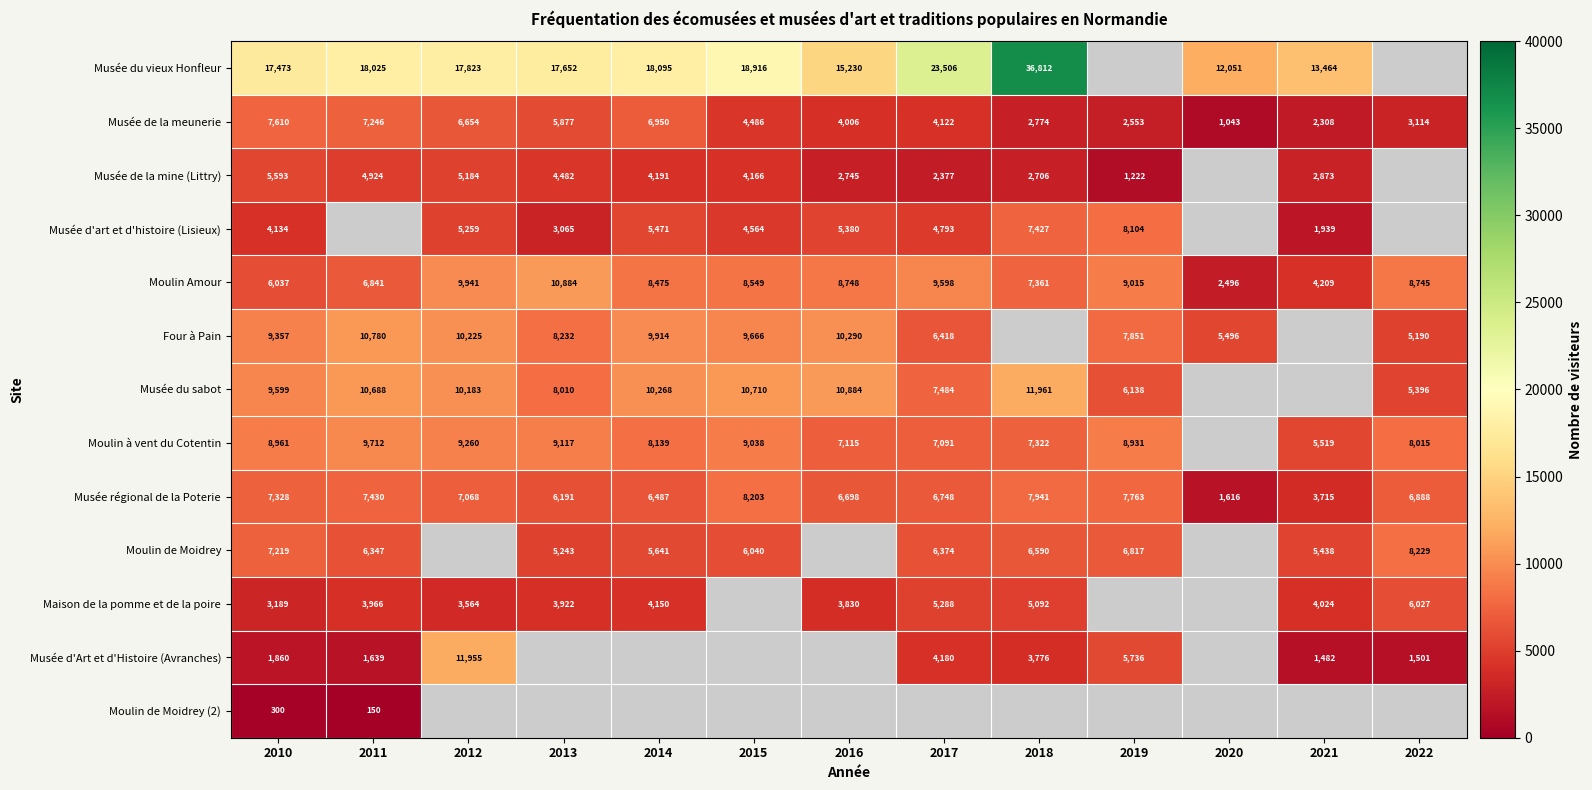

What is the difference between the second highest and minimum values in the Moulin Amour series?

7445